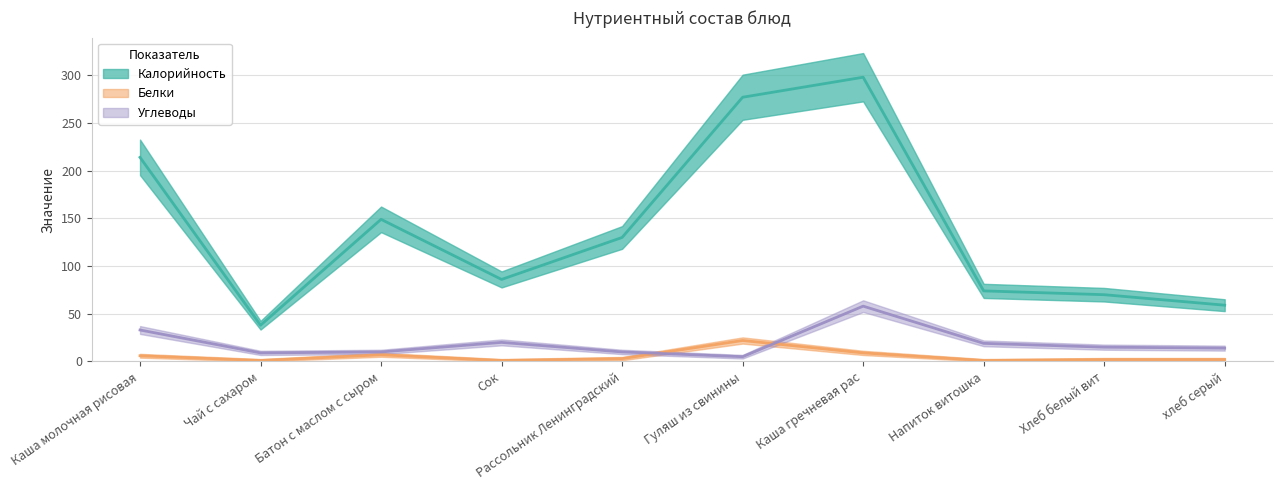

At which category does the chart reach its minimum across all series?

Чай с сахаром